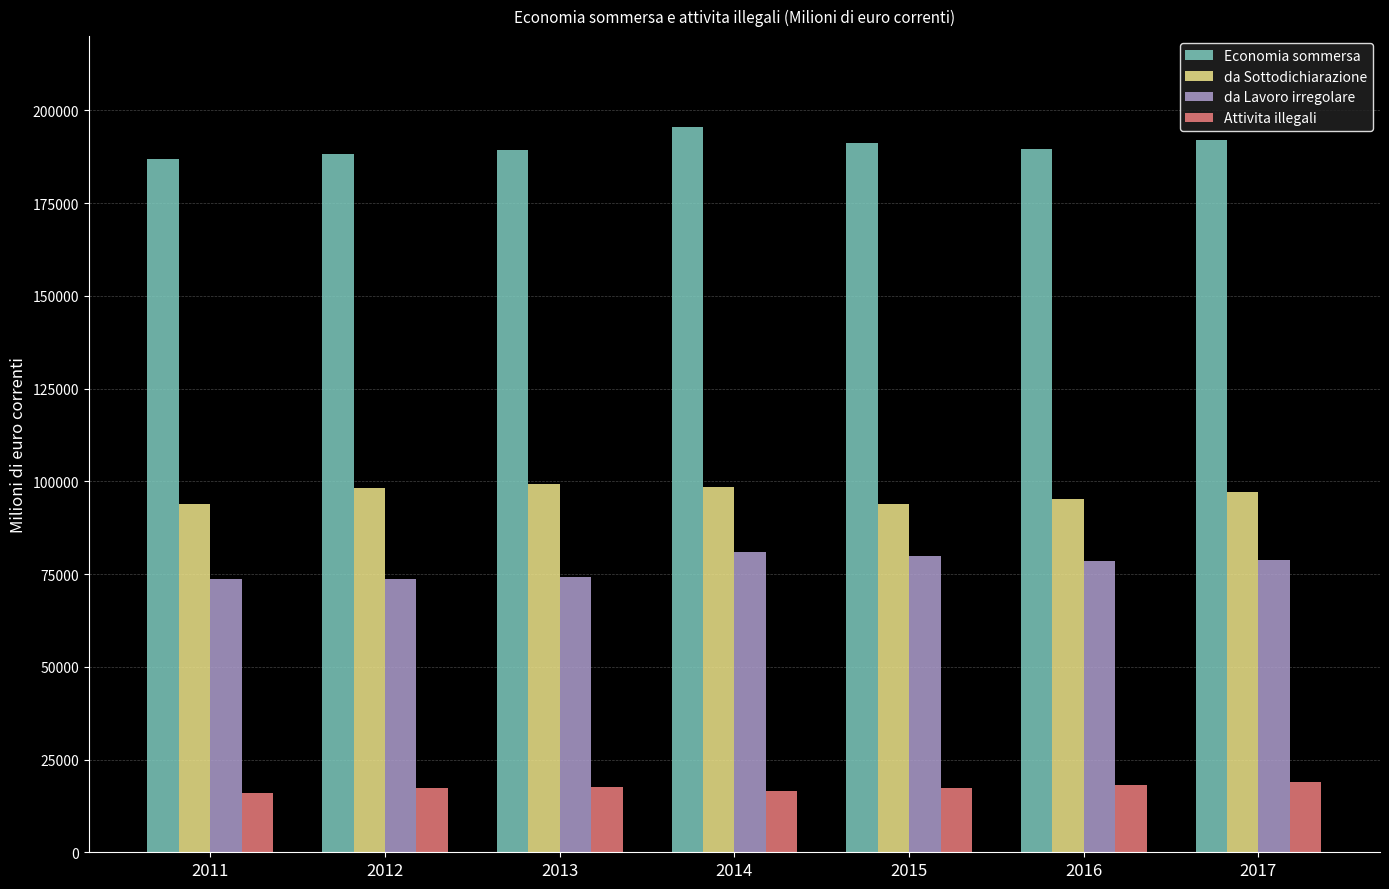

How many bars are there in each group?

4